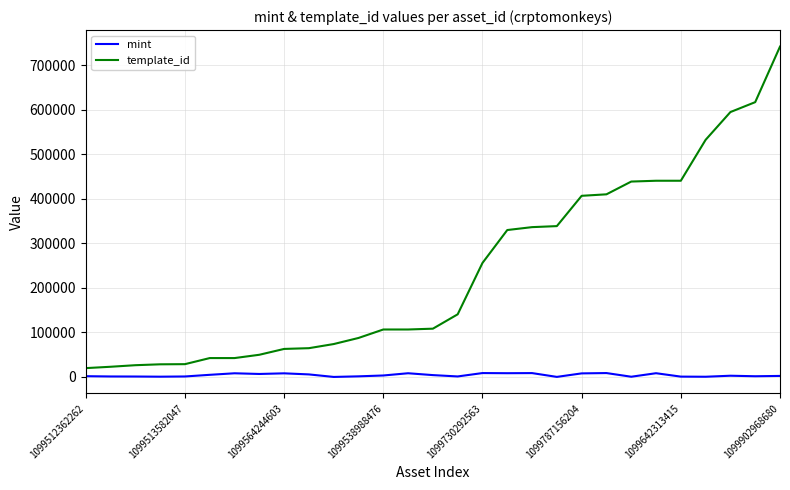

What is the difference between the maximum and minimum values in the template_id series?

722477